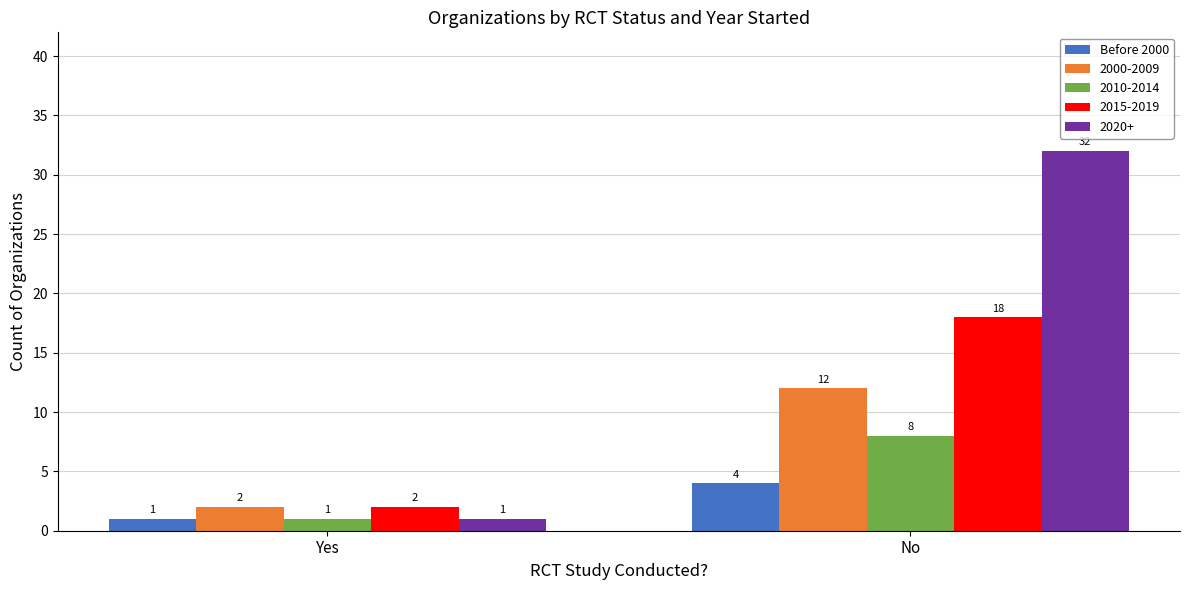

What is the average value of the 2000-2009 series?

7